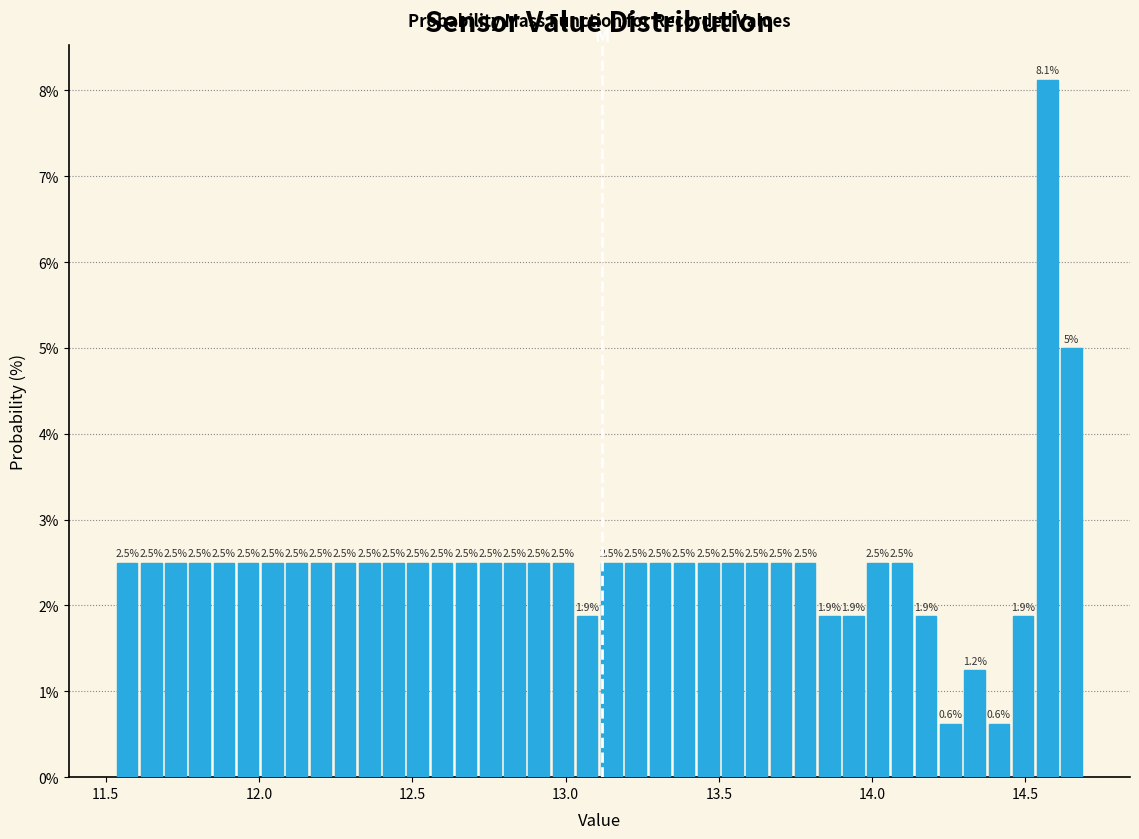

Read against the x-axis, roughly where is the centre of the tallest bar?

14.55